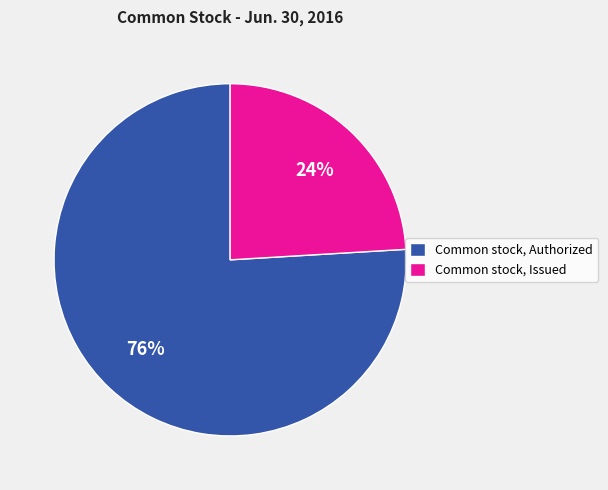

Which has a higher value, Common stock, Issued or Common stock, Authorized?

Common stock, Authorized